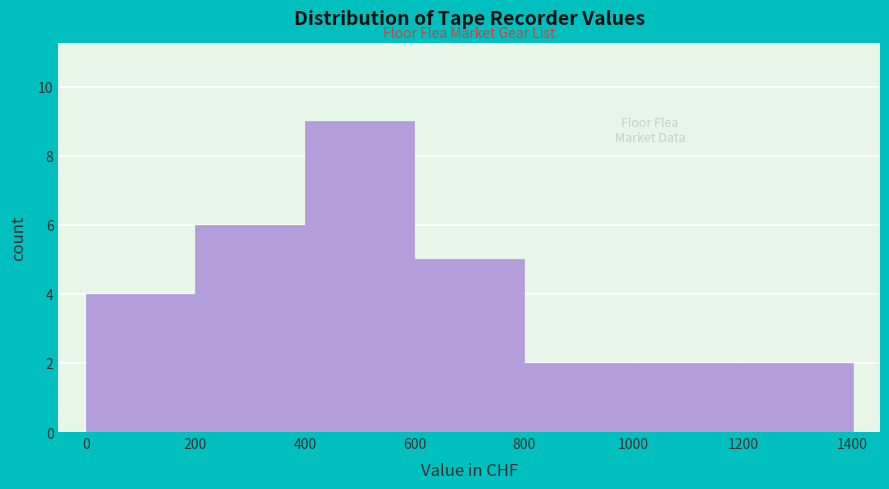

How tall is the bar that spans 0 to 200 on the x-axis? The values are not printed on the chart, so give them approximately, as read against the axis.

4